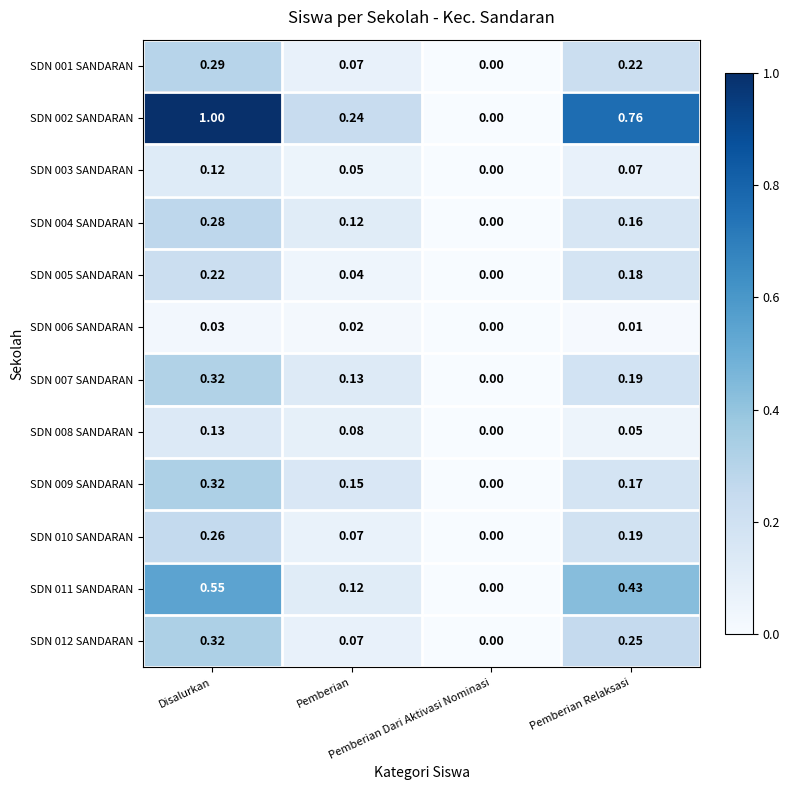

Reading left to right, transcribe all the data shown in this chart.

SDN 001 SANDARAN: Disalurkan=0.3	Pemberian=0.1	Pemberian Dari Aktivasi Nominasi=0.0	Pemberian Relaksasi=0.2
SDN 002 SANDARAN: Disalurkan=1.0	Pemberian=0.2	Pemberian Dari Aktivasi Nominasi=0.0	Pemberian Relaksasi=0.8
SDN 003 SANDARAN: Disalurkan=0.1	Pemberian=0.1	Pemberian Dari Aktivasi Nominasi=0.0	Pemberian Relaksasi=0.1
SDN 004 SANDARAN: Disalurkan=0.3	Pemberian=0.1	Pemberian Dari Aktivasi Nominasi=0.0	Pemberian Relaksasi=0.2
SDN 005 SANDARAN: Disalurkan=0.2	Pemberian=0.0	Pemberian Dari Aktivasi Nominasi=0.0	Pemberian Relaksasi=0.2
SDN 006 SANDARAN: Disalurkan=0.0	Pemberian=0.0	Pemberian Dari Aktivasi Nominasi=0.0	Pemberian Relaksasi=0.0
SDN 007 SANDARAN: Disalurkan=0.3	Pemberian=0.1	Pemberian Dari Aktivasi Nominasi=0.0	Pemberian Relaksasi=0.2
SDN 008 SANDARAN: Disalurkan=0.1	Pemberian=0.1	Pemberian Dari Aktivasi Nominasi=0.0	Pemberian Relaksasi=0.1
SDN 009 SANDARAN: Disalurkan=0.3	Pemberian=0.1	Pemberian Dari Aktivasi Nominasi=0.0	Pemberian Relaksasi=0.2
SDN 010 SANDARAN: Disalurkan=0.3	Pemberian=0.1	Pemberian Dari Aktivasi Nominasi=0.0	Pemberian Relaksasi=0.2
SDN 011 SANDARAN: Disalurkan=0.6	Pemberian=0.1	Pemberian Dari Aktivasi Nominasi=0.0	Pemberian Relaksasi=0.4
SDN 012 SANDARAN: Disalurkan=0.3	Pemberian=0.1	Pemberian Dari Aktivasi Nominasi=0.0	Pemberian Relaksasi=0.2